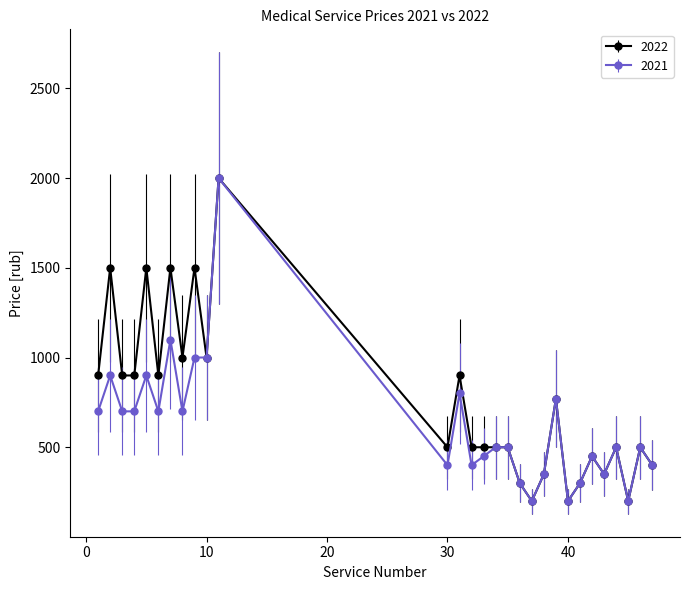

Which series has the largest total across all categories?

2022